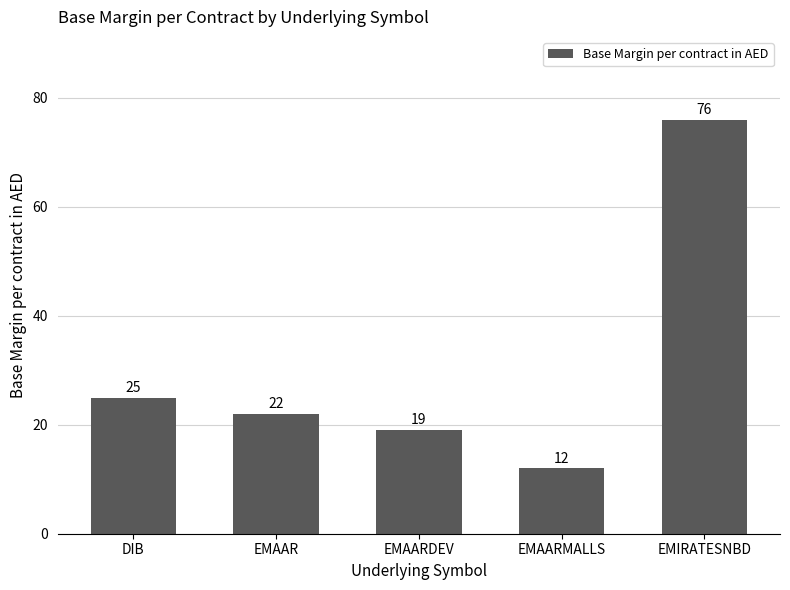

At which category does the chart reach its peak across all series?

EMIRATESNBD